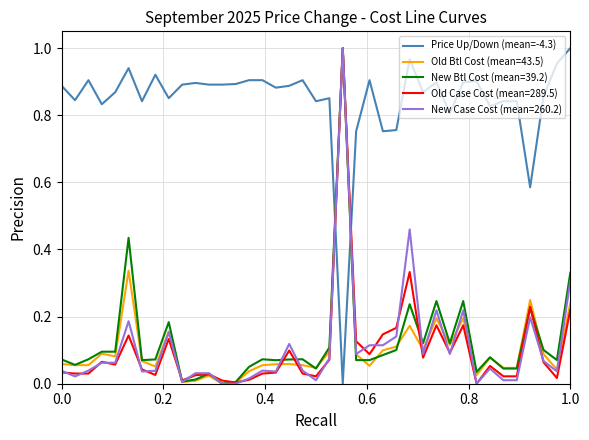

Which series has the largest total across all categories?

Price Up/Down (mean=-4.3)